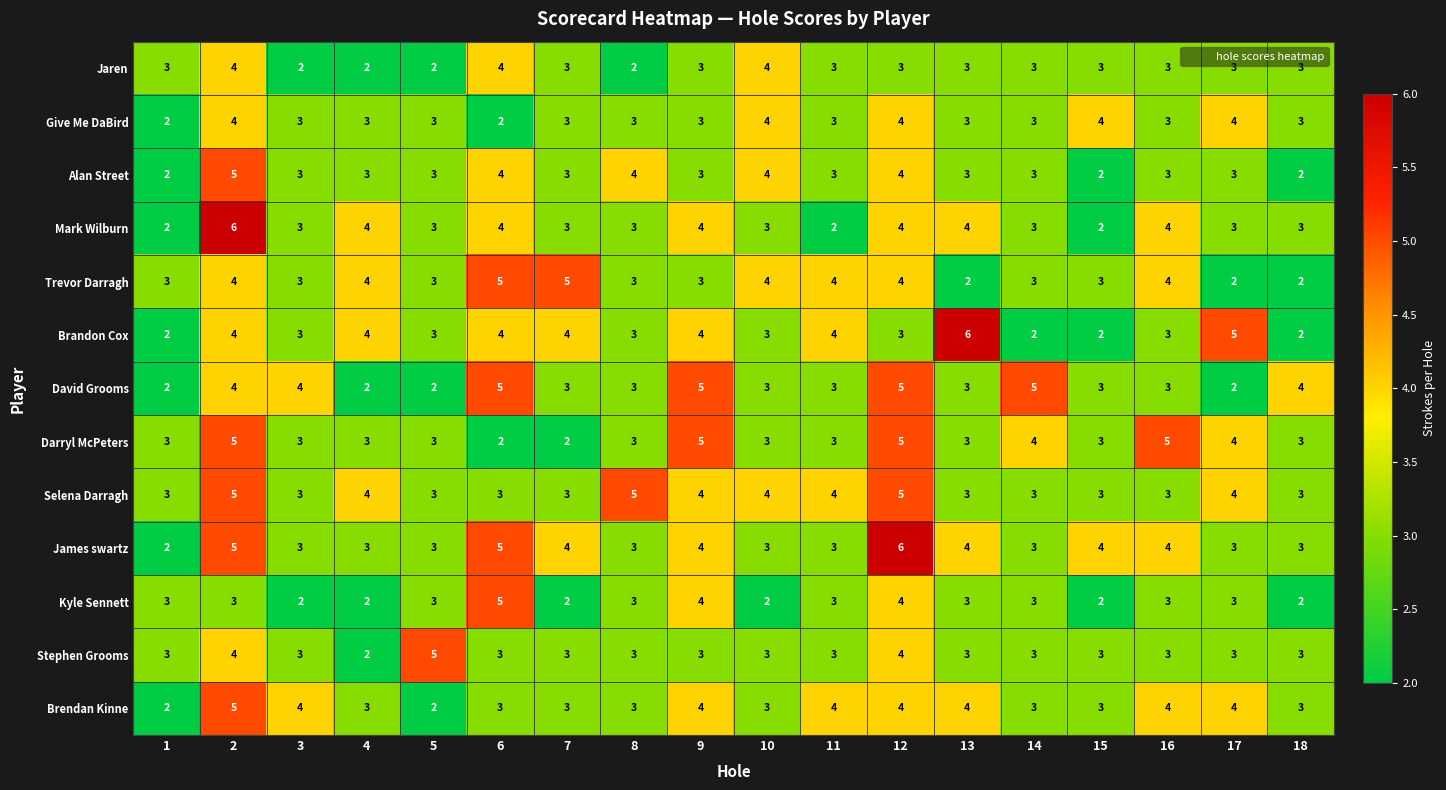

True or false: Brendan Kinne has a value of 4 at 13.

True